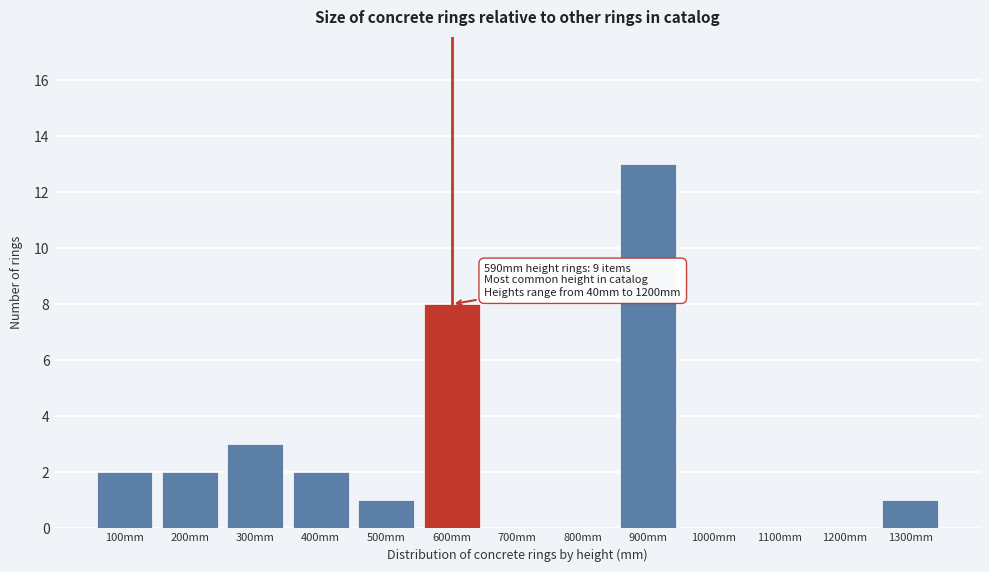

Reading right to left, what are all the values shown in this chart?

1300mm=1	1200mm=0	1100mm=0	1000mm=0	900mm=13	800mm=0	700mm=0	600mm=8	500mm=1	400mm=2	300mm=3	200mm=2	100mm=2